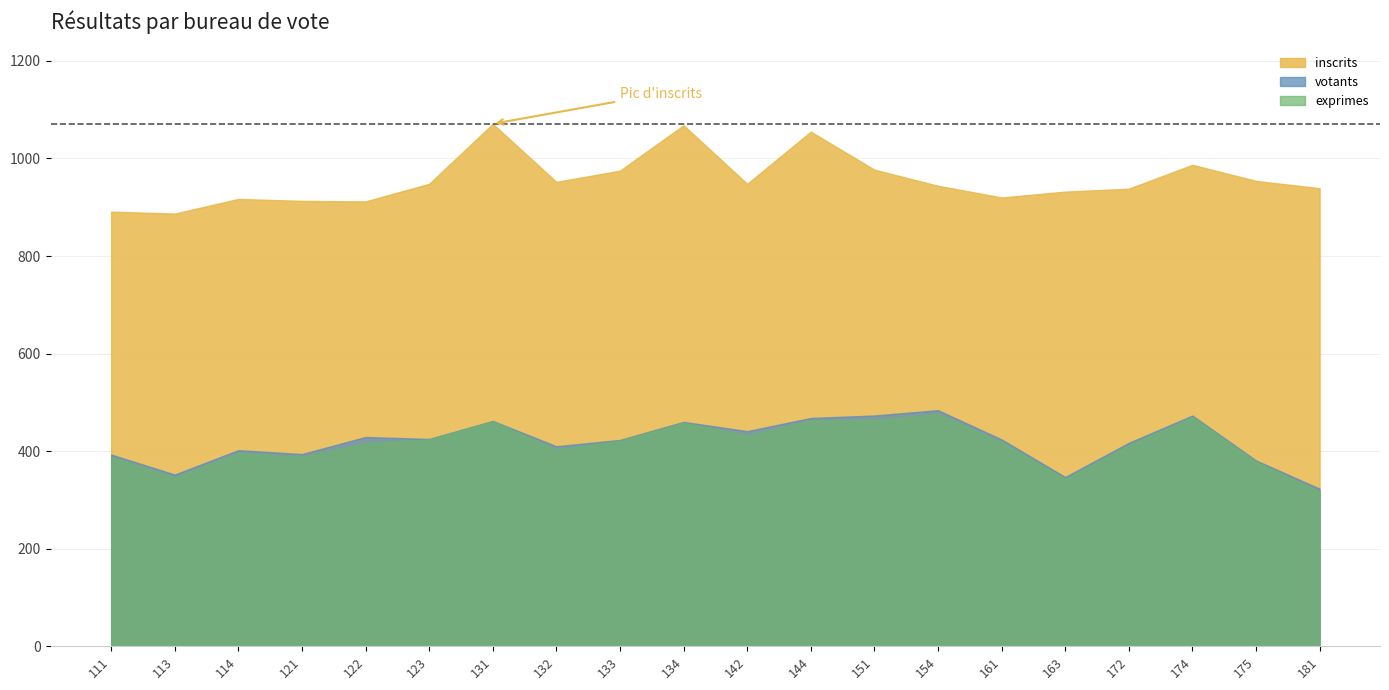

Reading left to right, transcribe all the data shown in this chart.

inscrits: 111=891	113=887	114=917	121=913	122=912	123=948	131=1071	132=952	133=975	134=1068	142=948	144=1055	151=977	154=944	161=920	163=932	172=938	174=987	175=954	181=939
votants: 111=393	113=352	114=402	121=394	122=429	123=425	131=462	132=410	133=423	134=460	142=441	144=468	151=473	154=484	161=424	163=347	172=417	174=473	175=381	181=323
exprimes: 111=388	113=346	114=396	121=388	122=416	123=424	131=461	132=403	133=421	134=458	142=432	144=462	151=464	154=476	161=418	163=343	172=412	174=470	175=378	181=317